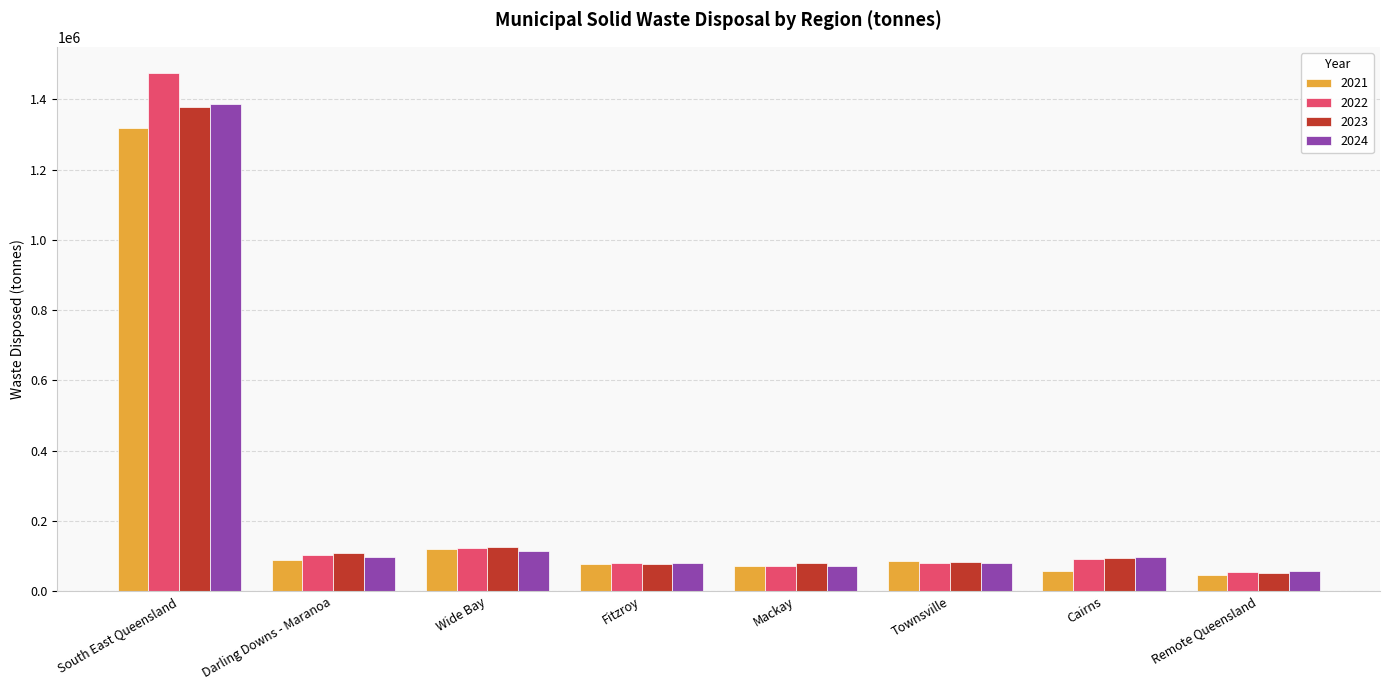

What is the label of the 5th bar from the left?

Mackay